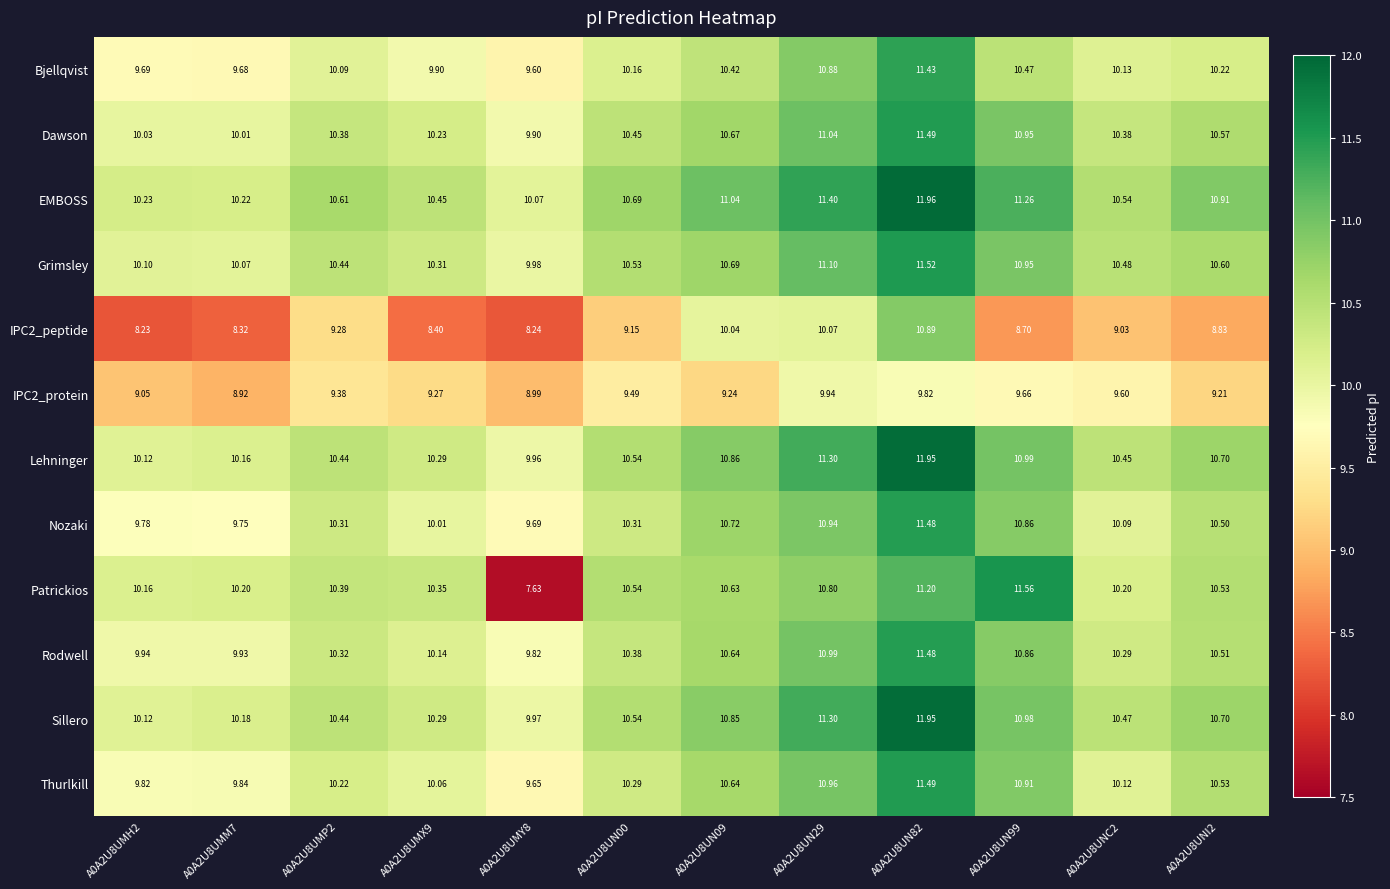

Which series has the widest spread of values?

Patrickios